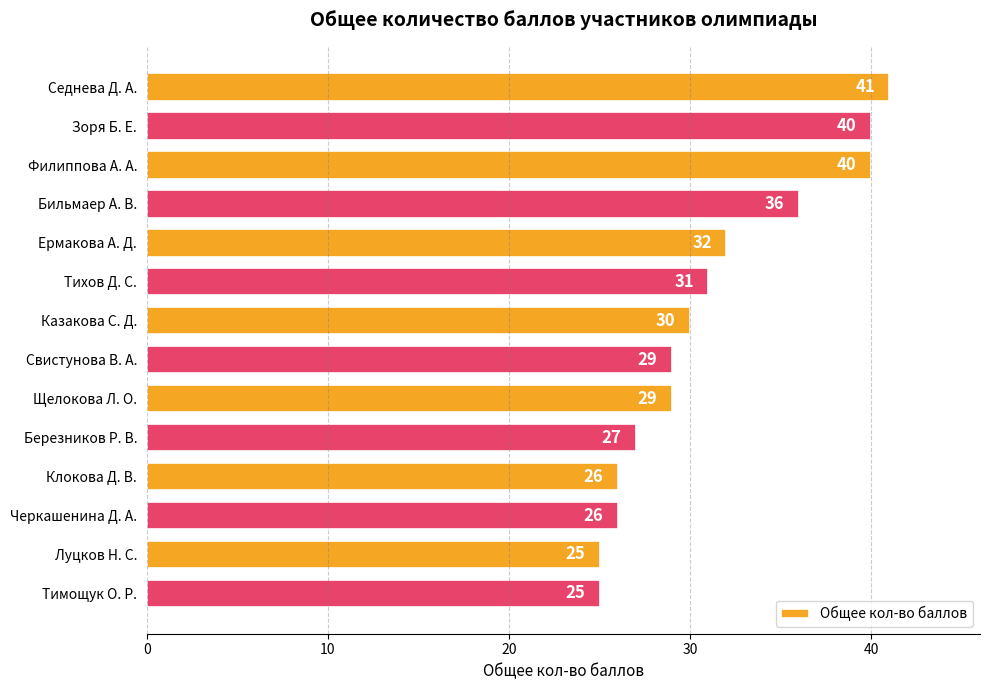

What is the sum of all values?

437